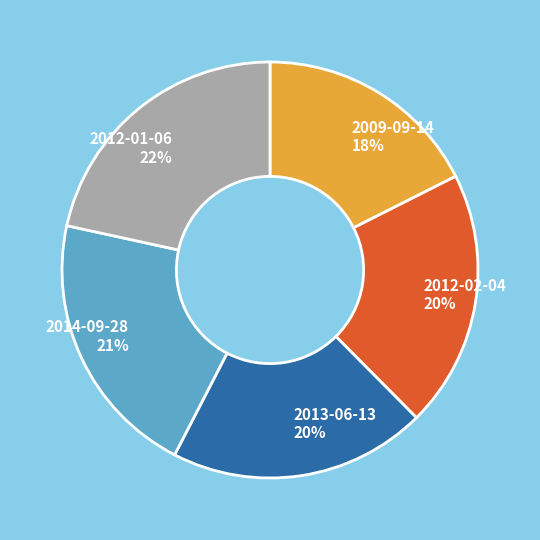

Does 2013-06-13 account for over 50% of the chart?

No